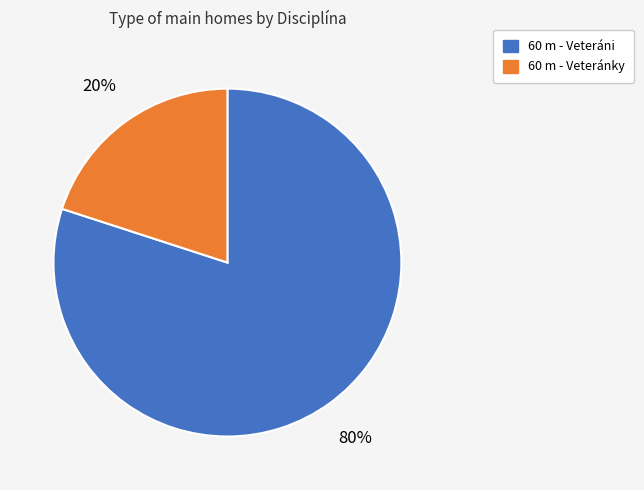

Is the sum of 60 m - Veteráni and 60 m - Veteránky greater than half?

Yes